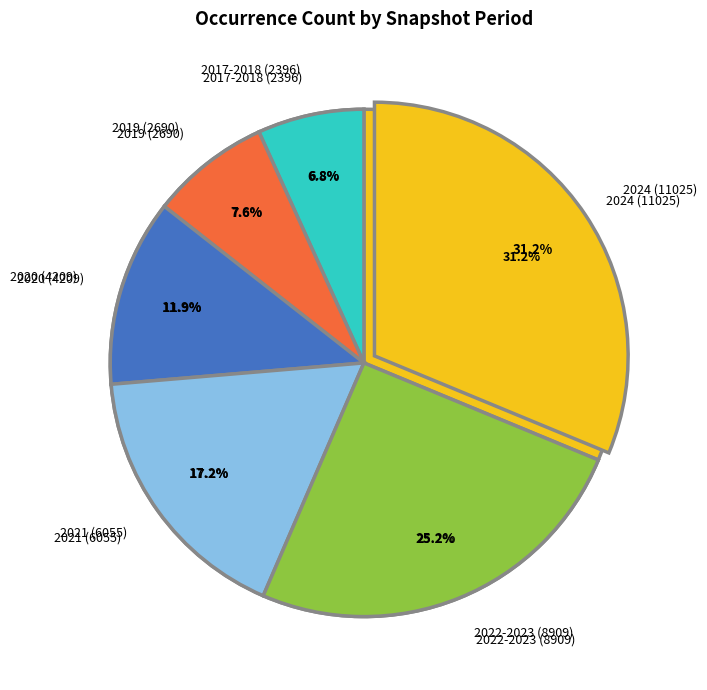

Count the number of slices in the pie.

6